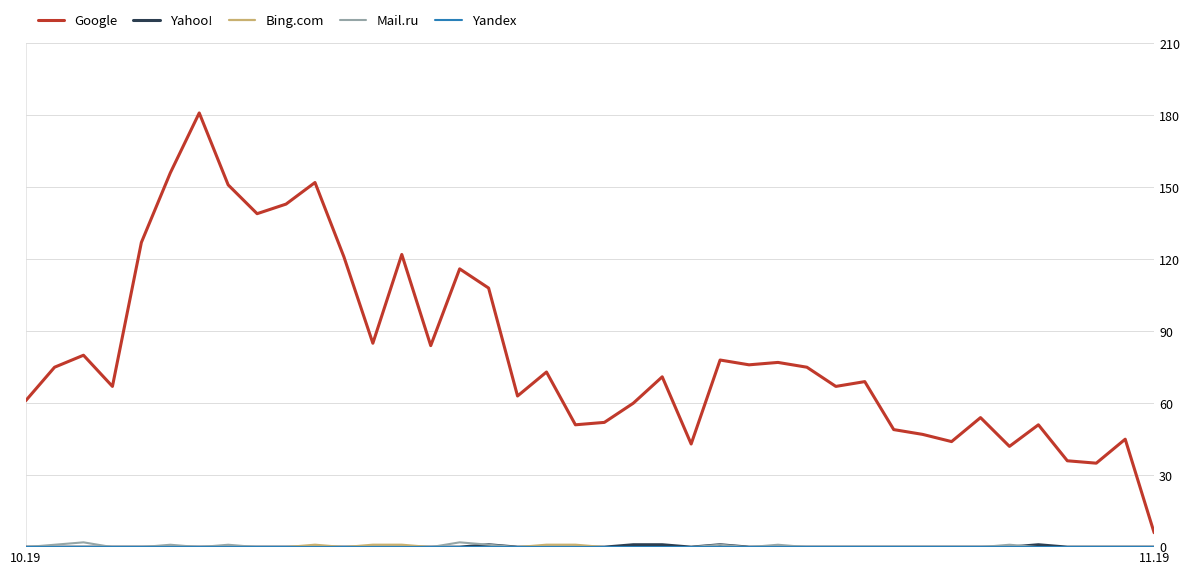

Which series has the widest spread of values?

Google